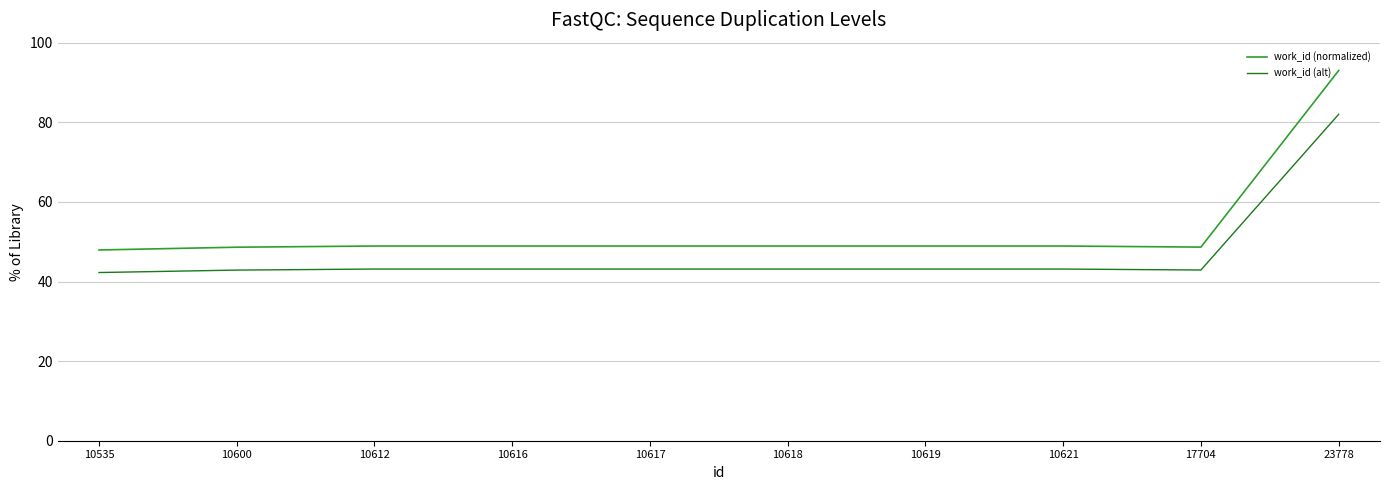

Rank the series at 10612 from highest to lowest value.

work_id (normalized), work_id (alt)